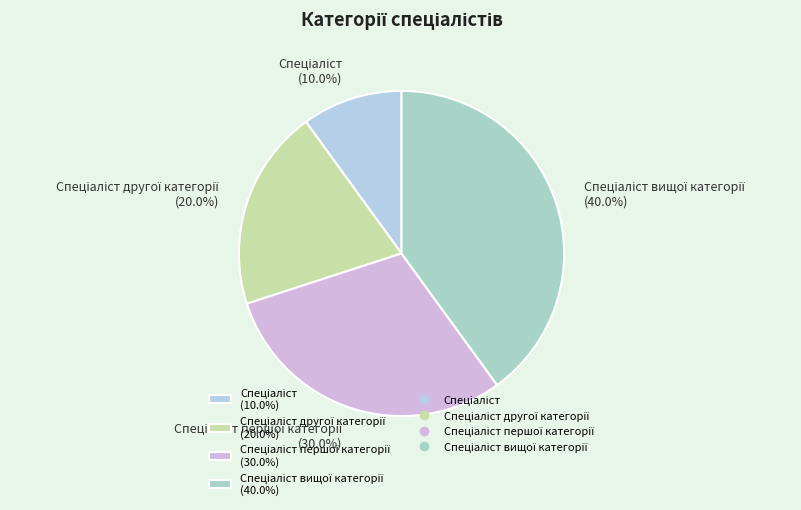

Is there a majority slice in this chart?

No